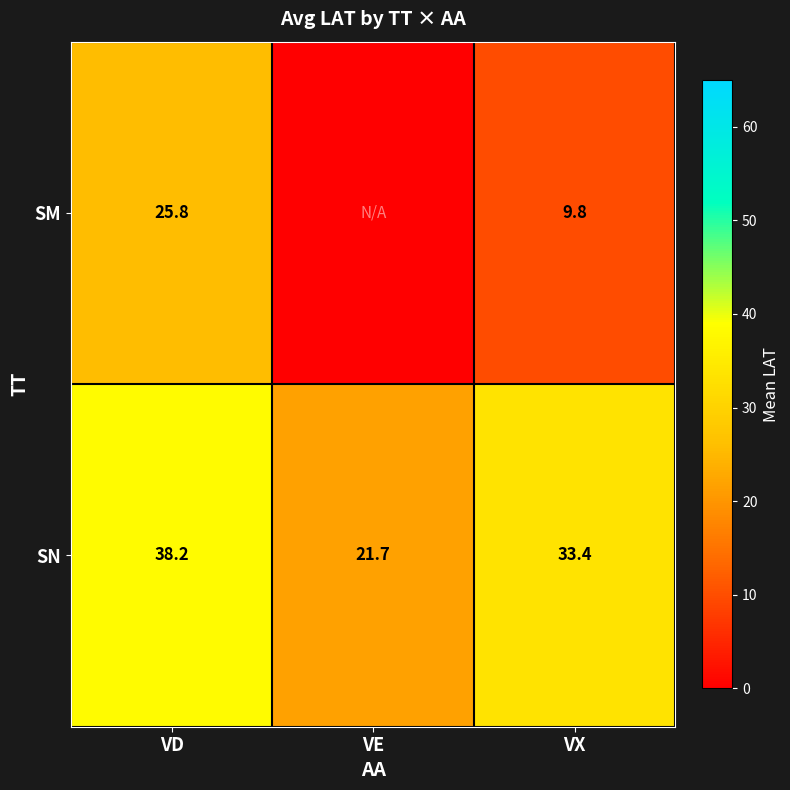

The value of SM at VD is 25.8. True or false?

True